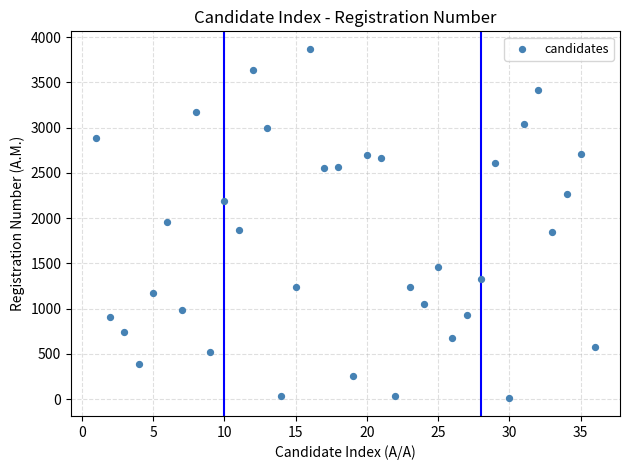

What is the range of X values (max minus min)?

35